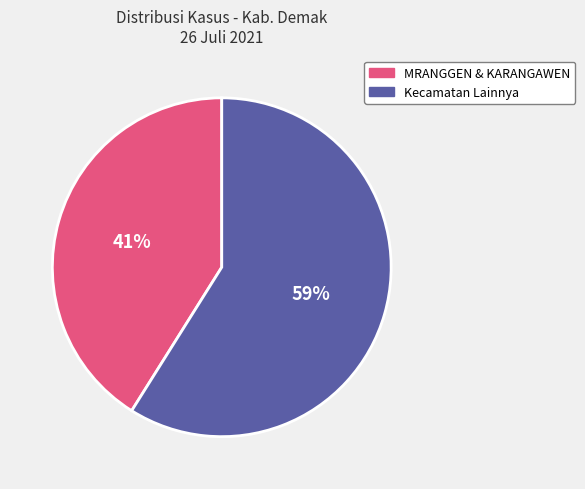

Is the sum of MRANGGEN & KARANGAWEN and Kecamatan Lainnya greater than half?

Yes